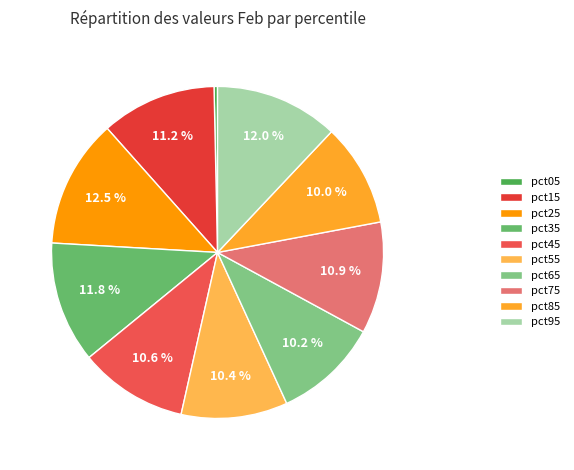

Combined, do pct95 and pct55 account for over 50%?

No